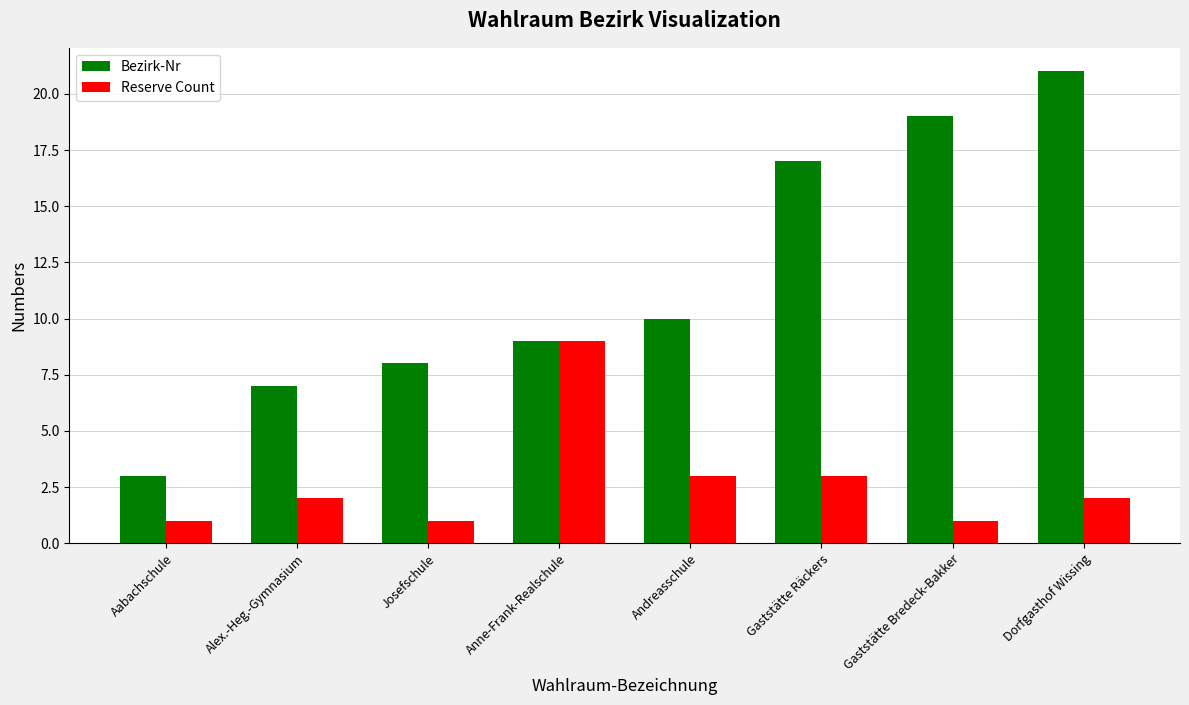

List the series in order of their overall mean, lowest first.

Reserve Count, Bezirk-Nr